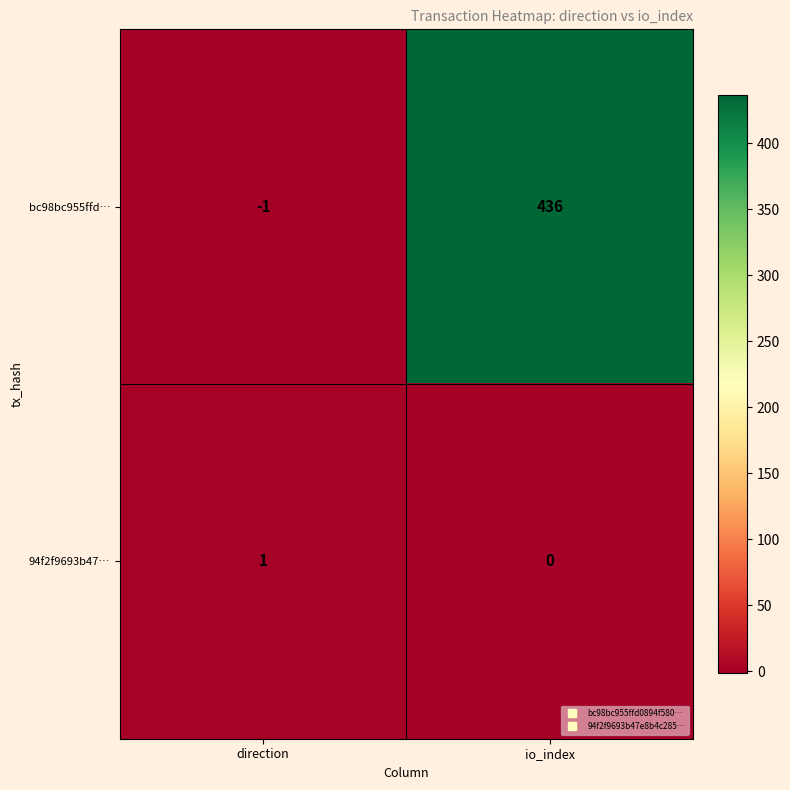

Between direction and io_index, which series saw the biggest shift?

bc98bc955ffd…